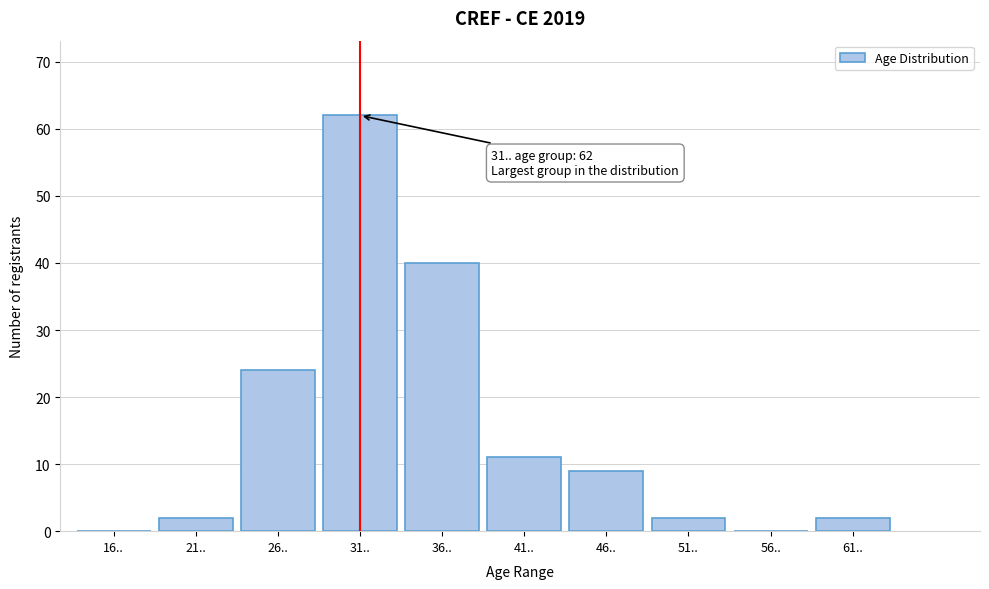

Reading left to right, list all the values displayed in this chart.

16..=0	21..=2	26..=24	31..=62	36..=40	41..=11	46..=9	51..=2	56..=0	61..=2